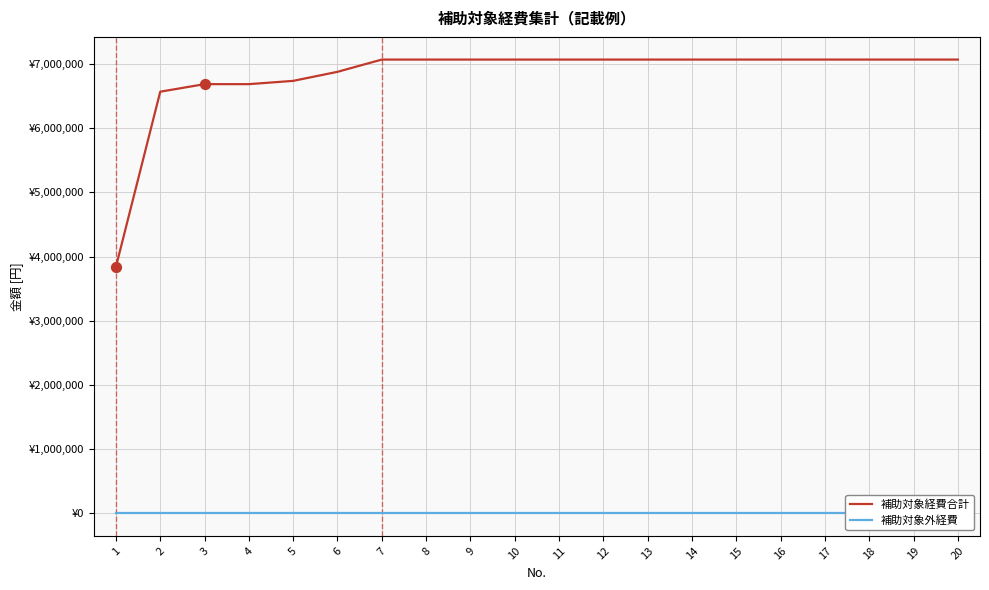

What is the total value across all series at 12?

7070600